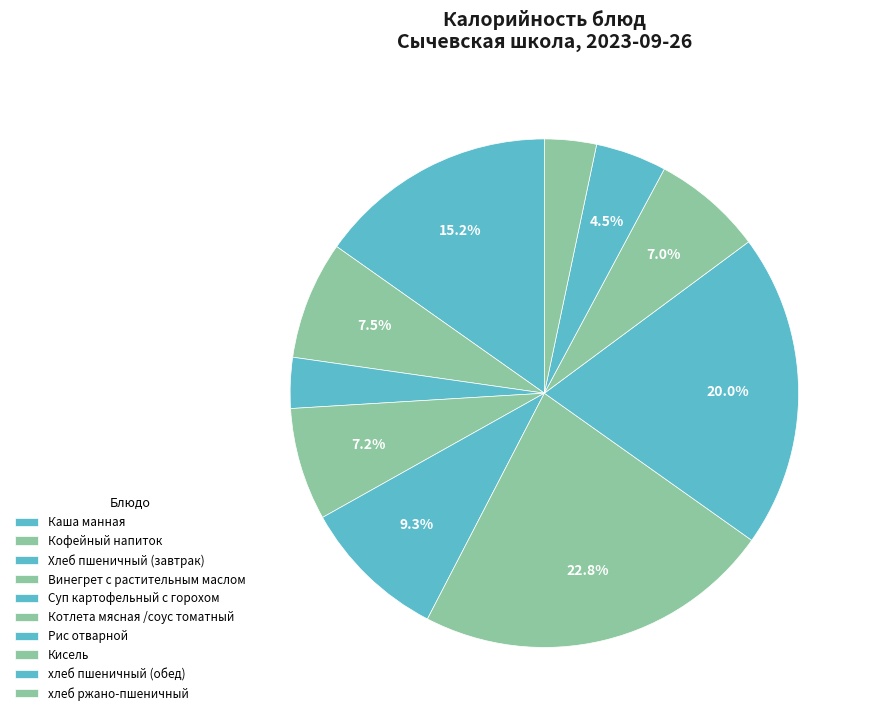

What is the largest slice in the pie chart?

Котлета мясная /соус томатный